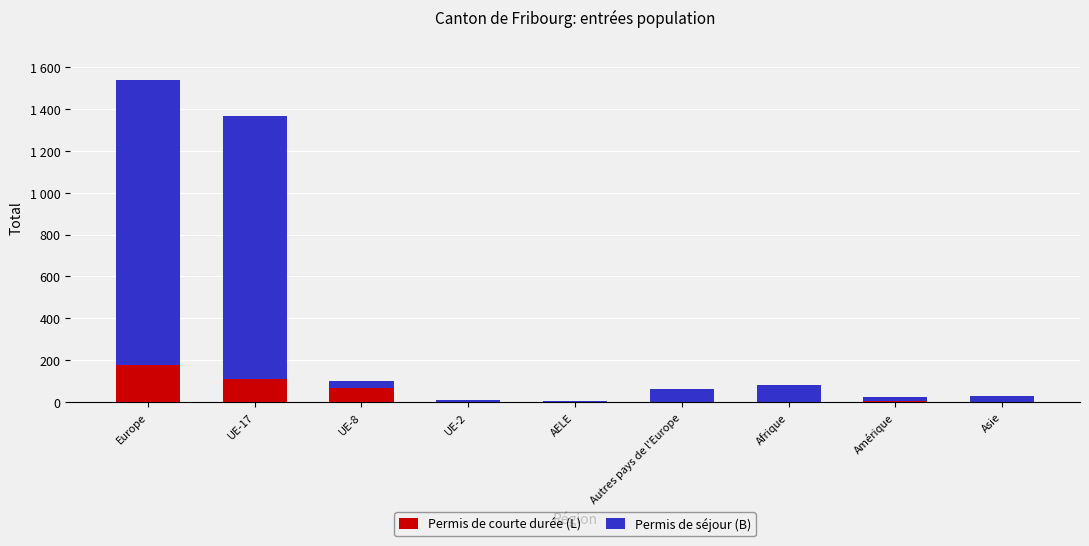

Which series has the largest range (max minus min)?

Permis de séjour (B)